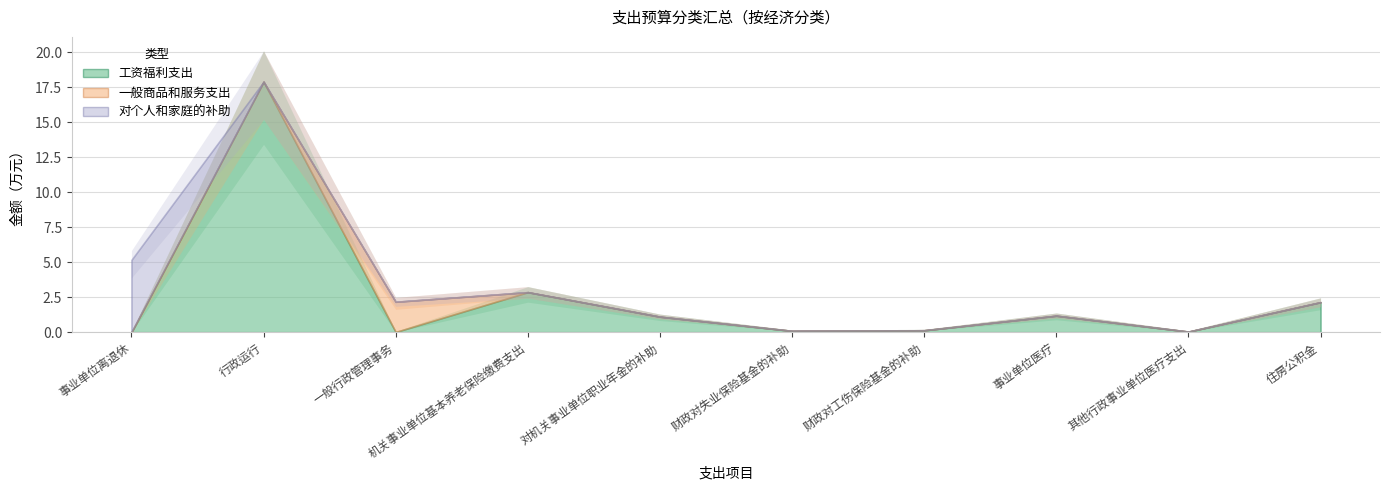

At 其他行政事业单位医疗支出, list the series in order from smallest to largest.

一般商品和服务支出, 对个人和家庭的补助, 工资福利支出